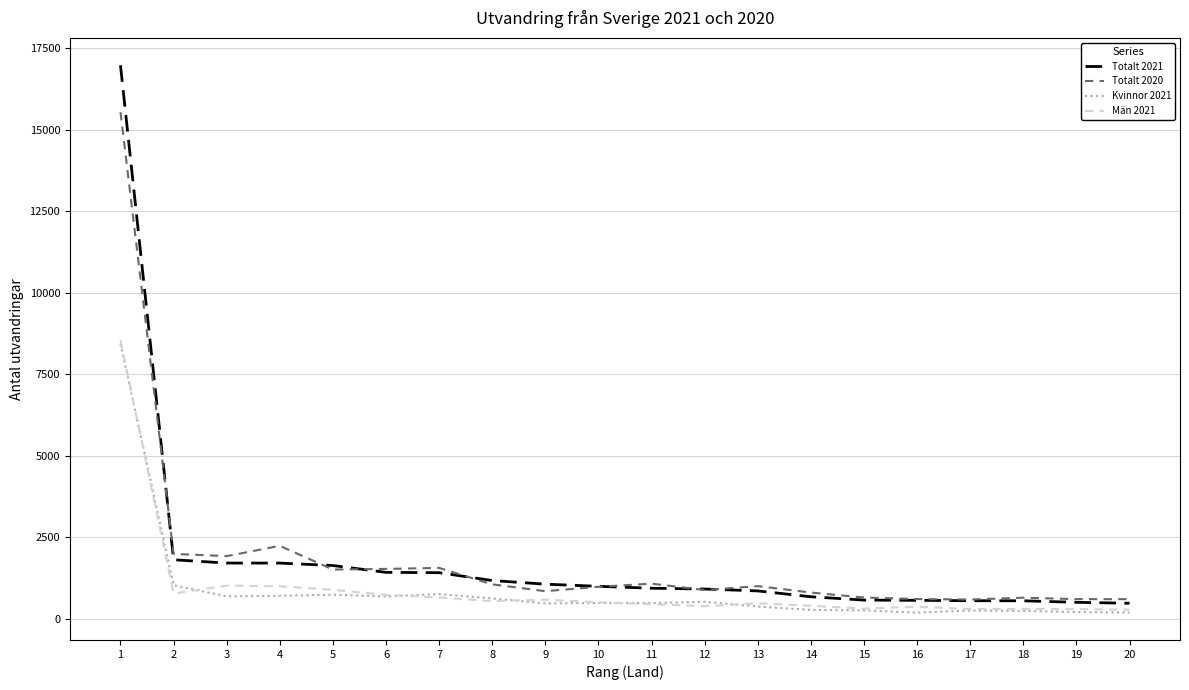

What is the total value across all series at 9?

2983